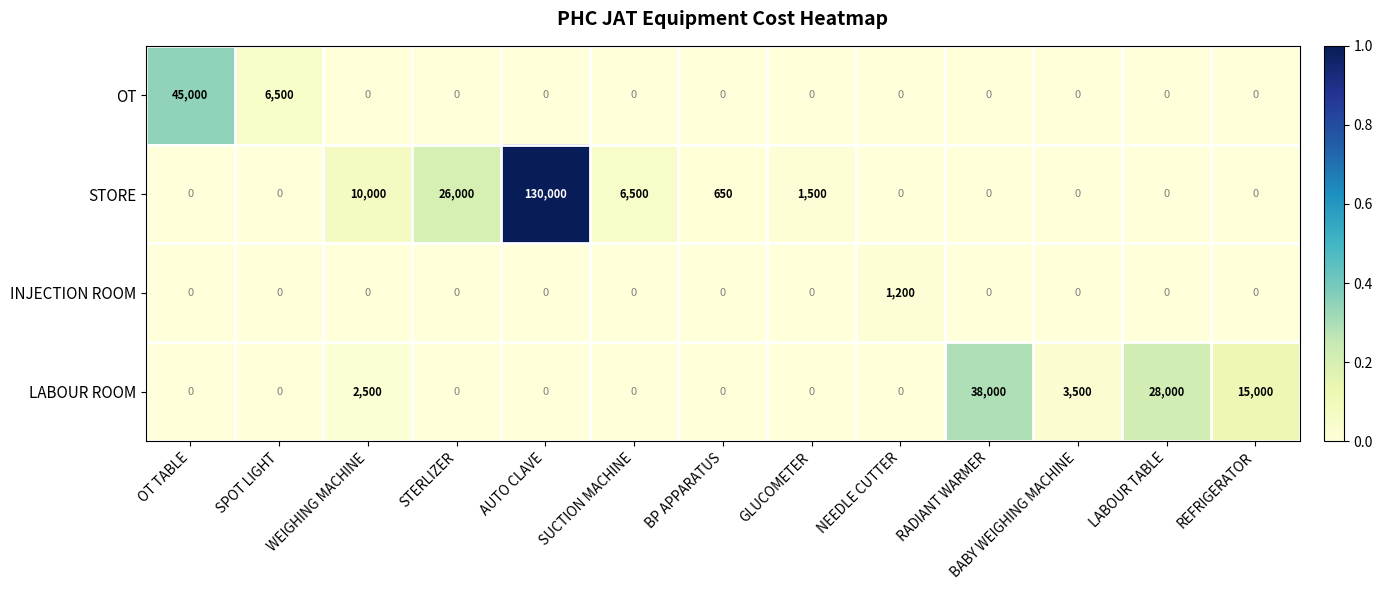

Which series changed the most between AUTO CLAVE and BP APPARATUS?

STORE